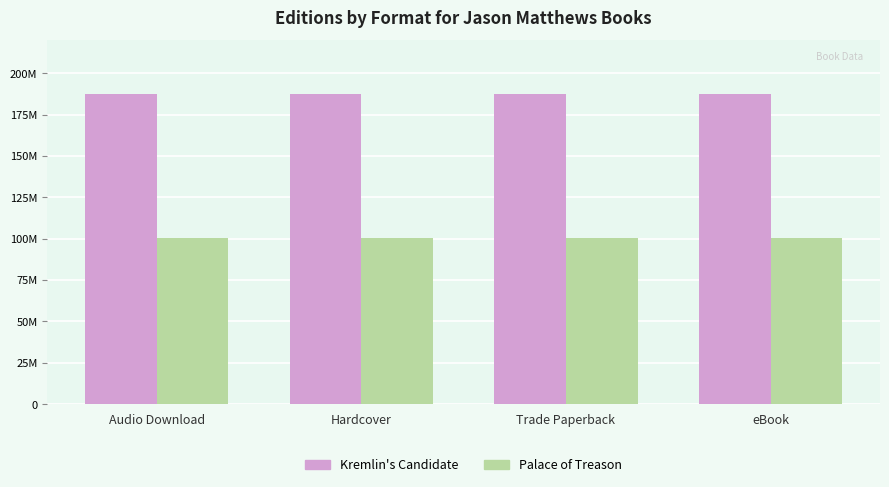

What are all the series names shown in the legend?

Kremlin's Candidate, Palace of Treason